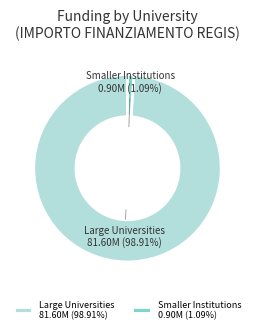

Is the sum of Smaller Institutions and Large Universities greater than half?

Yes